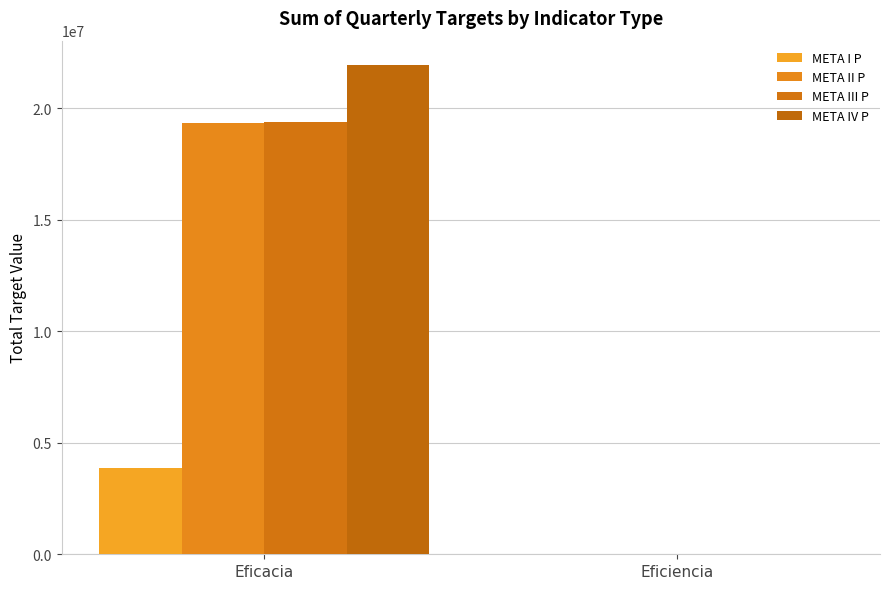

How many data points in META IV P are above 21922091?

1